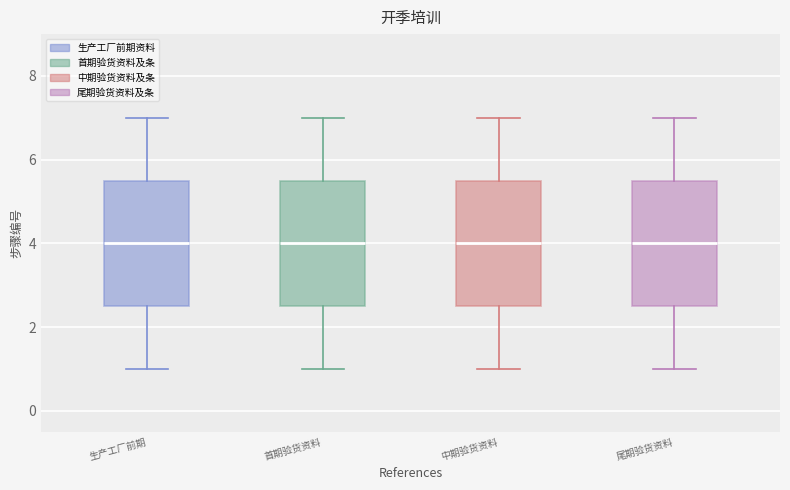

Where is the lower edge of the box for 尾期验货资料 on the y-axis? The values are not printed on the chart, so give them approximately, as read against the axis.

2.6